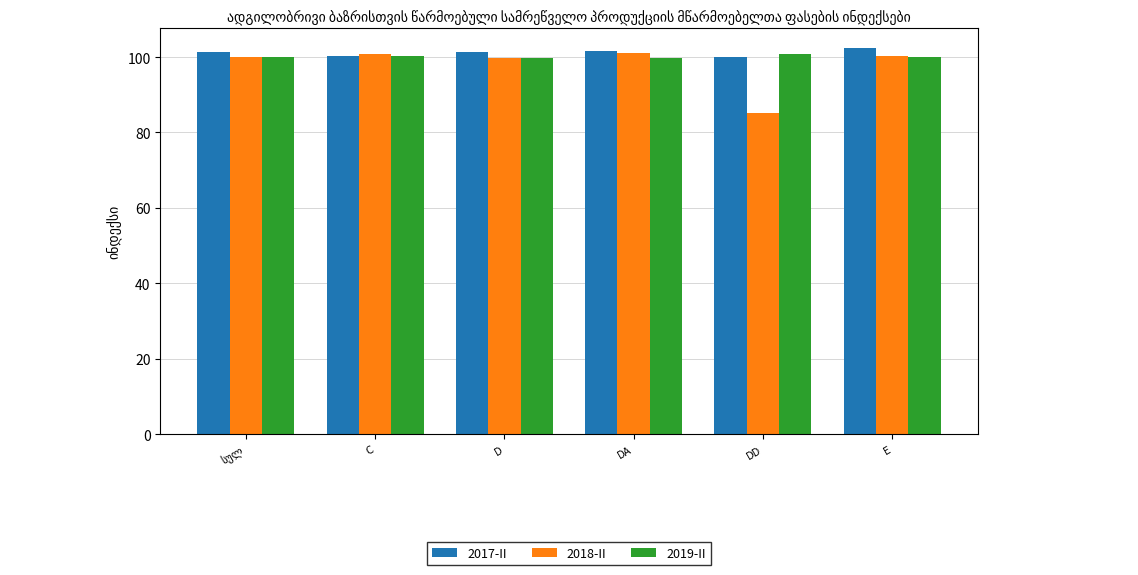

What is the total value across all series at C?

301.4